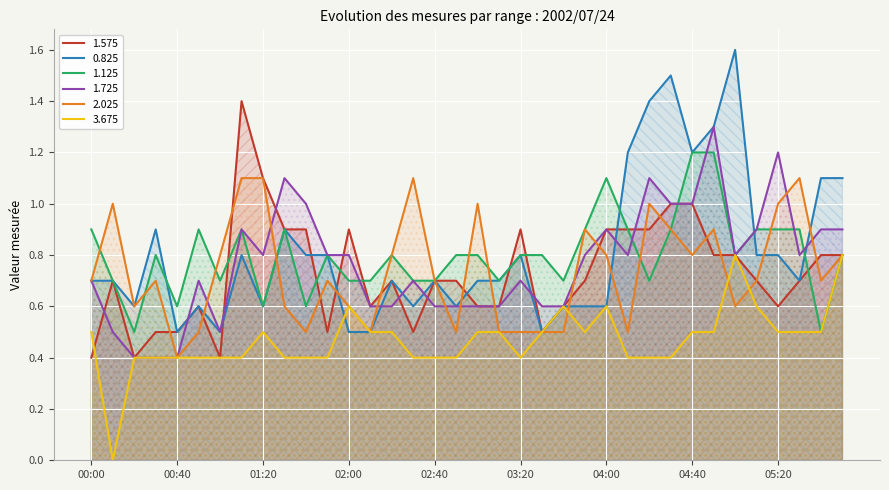

Reading right to left, extract all data points from this chart.

1.575: 05:50=0.8	05:40=0.8	05:30=0.7	05:20=0.6	05:10=0.7	05:00=0.8	04:50=0.8	04:40=1.0	04:30=1.0	04:20=0.9	04:10=0.9	04:00=0.9	03:50=0.7	03:40=0.6	03:30=0.5	03:20=0.9	03:10=0.6	03:00=0.6	02:50=0.7	02:40=0.7	02:30=0.5	02:20=0.7	02:10=0.6	02:00=0.9	01:50=0.5	01:40=0.9	01:30=0.9	01:20=1.1	01:10=1.4	01:00=0.4	00:50=0.6	00:40=0.5	00:30=0.5	00:20=0.4	00:10=0.7	00:00=0.4
0.825: 05:50=1.1	05:40=1.1	05:30=0.7	05:20=0.8	05:10=0.8	05:00=1.6	04:50=1.3	04:40=1.2	04:30=1.5	04:20=1.4	04:10=1.2	04:00=0.6	03:50=0.6	03:40=0.6	03:30=0.5	03:20=0.8	03:10=0.7	03:00=0.7	02:50=0.6	02:40=0.7	02:30=0.6	02:20=0.7	02:10=0.5	02:00=0.5	01:50=0.8	01:40=0.8	01:30=0.9	01:20=0.6	01:10=0.8	01:00=0.5	00:50=0.6	00:40=0.5	00:30=0.9	00:20=0.6	00:10=0.7	00:00=0.7
1.125: 05:50=0.8	05:40=0.5	05:30=0.9	05:20=0.9	05:10=0.9	05:00=0.8	04:50=1.2	04:40=1.2	04:30=0.9	04:20=0.7	04:10=0.9	04:00=1.1	03:50=0.9	03:40=0.7	03:30=0.8	03:20=0.8	03:10=0.7	03:00=0.8	02:50=0.8	02:40=0.7	02:30=0.7	02:20=0.8	02:10=0.7	02:00=0.7	01:50=0.8	01:40=0.6	01:30=0.9	01:20=0.6	01:10=0.9	01:00=0.7	00:50=0.9	00:40=0.6	00:30=0.8	00:20=0.5	00:10=0.7	00:00=0.9
1.725: 05:50=0.9	05:40=0.9	05:30=0.8	05:20=1.2	05:10=0.9	05:00=0.8	04:50=1.3	04:40=1.0	04:30=1.0	04:20=1.1	04:10=0.8	04:00=0.9	03:50=0.8	03:40=0.6	03:30=0.6	03:20=0.7	03:10=0.6	03:00=0.6	02:50=0.6	02:40=0.6	02:30=0.7	02:20=0.6	02:10=0.6	02:00=0.8	01:50=0.8	01:40=1.0	01:30=1.1	01:20=0.8	01:10=0.9	01:00=0.5	00:50=0.7	00:40=0.4	00:30=0.4	00:20=0.4	00:10=0.5	00:00=0.7
2.025: 05:50=0.8	05:40=0.7	05:30=1.1	05:20=1.0	05:10=0.7	05:00=0.6	04:50=0.9	04:40=0.8	04:30=0.9	04:20=1.0	04:10=0.5	04:00=0.8	03:50=0.9	03:40=0.5	03:30=0.5	03:20=0.5	03:10=0.5	03:00=1.0	02:50=0.5	02:40=0.7	02:30=1.1	02:20=0.8	02:10=0.5	02:00=0.6	01:50=0.7	01:40=0.5	01:30=0.6	01:20=1.1	01:10=1.1	01:00=0.8	00:50=0.5	00:40=0.4	00:30=0.7	00:20=0.6	00:10=1.0	00:00=0.7
3.675: 05:50=0.8	05:40=0.5	05:30=0.5	05:20=0.5	05:10=0.6	05:00=0.8	04:50=0.5	04:40=0.5	04:30=0.4	04:20=0.4	04:10=0.4	04:00=0.6	03:50=0.5	03:40=0.6	03:30=0.5	03:20=0.4	03:10=0.5	03:00=0.5	02:50=0.4	02:40=0.4	02:30=0.4	02:20=0.5	02:10=0.5	02:00=0.6	01:50=0.4	01:40=0.4	01:30=0.4	01:20=0.5	01:10=0.4	01:00=0.4	00:50=0.4	00:40=0.4	00:30=0.4	00:20=0.4	00:10=0.0	00:00=0.5